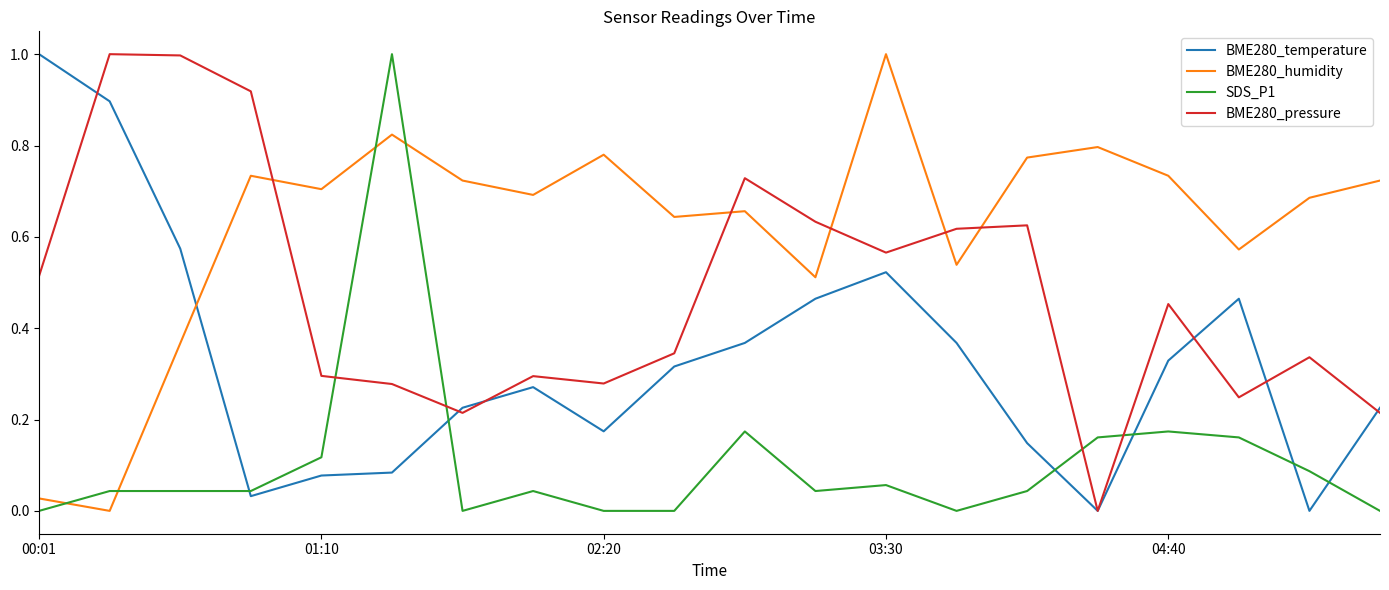

What are all the series names shown in the legend?

BME280_temperature, BME280_humidity, SDS_P1, BME280_pressure